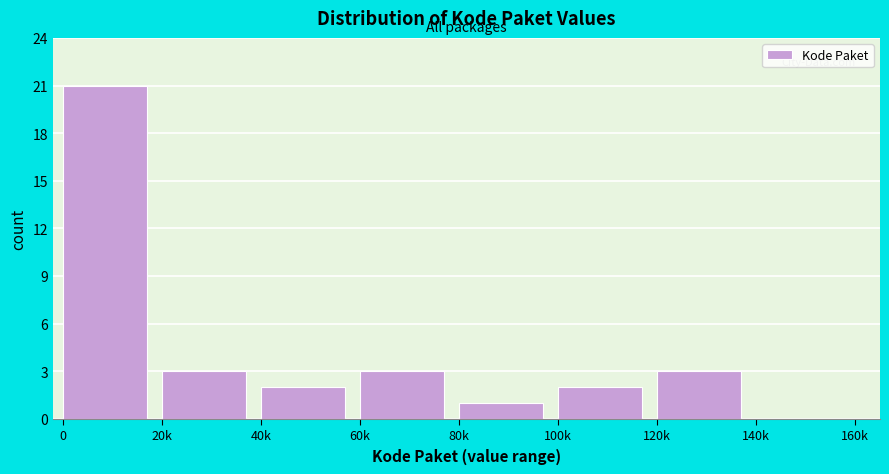

Reading left to right, transcribe all the data shown in this chart.

0=21	20k=3	40k=2	60k=3	80k=1	100k=2	120k=3	140k=0